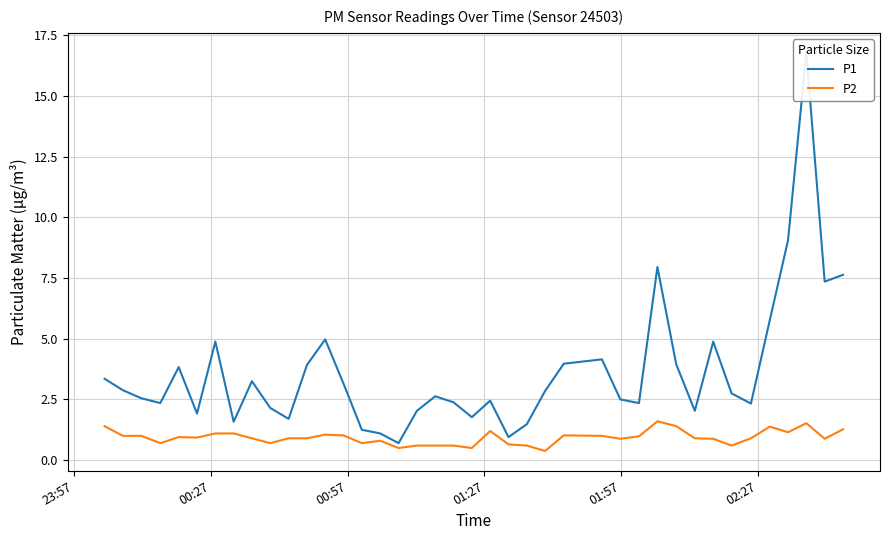

How many values in the P1 series exceed 2?

31